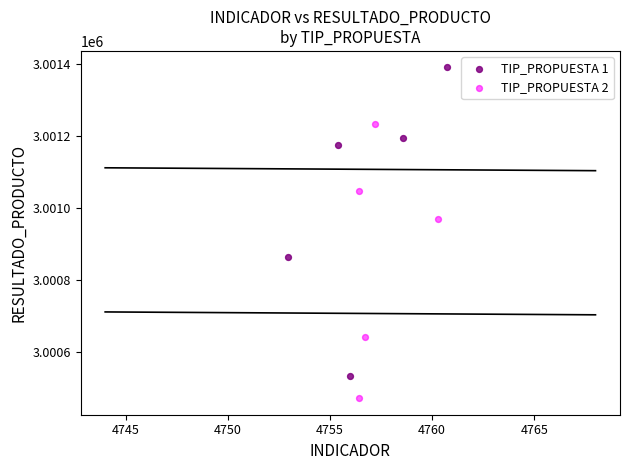

Which series has the widest spread of Y values?

TIP_PROPUESTA 1